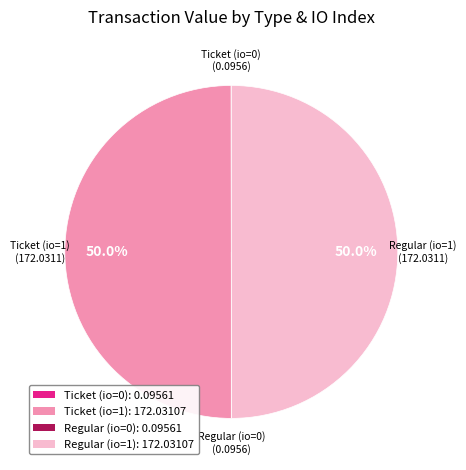

What percentage is NOT represented by Regular (io=1)?

50.0%